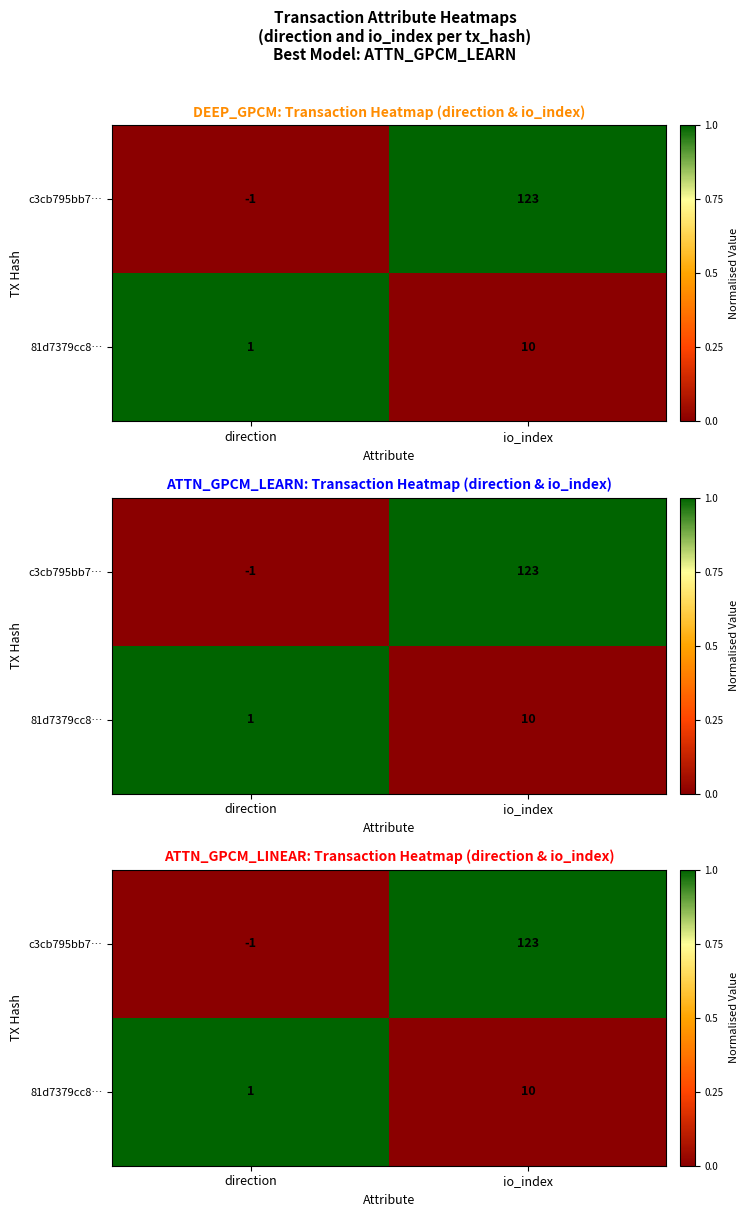

What is the total value across all series at io_index?

1